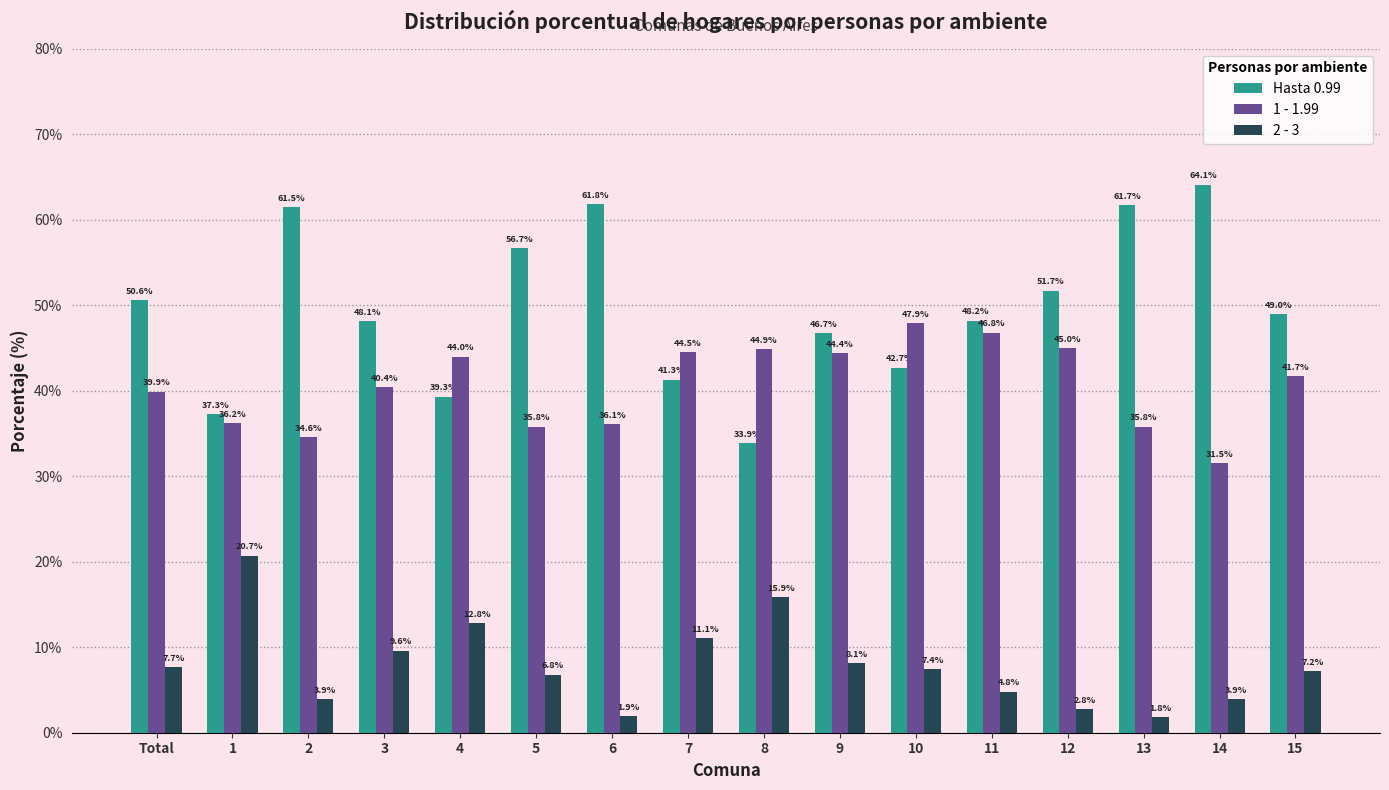

What is the value of the Hasta 0.99 bar at the 10th from the left?

46.7